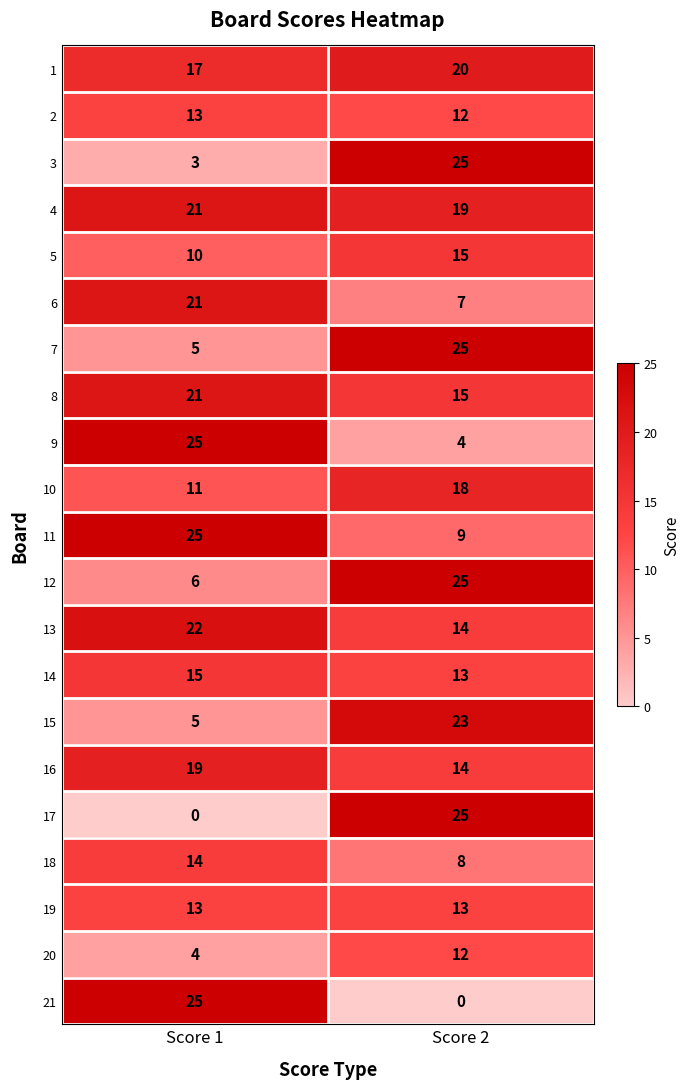

How many data points in 6 are less than 21?

1